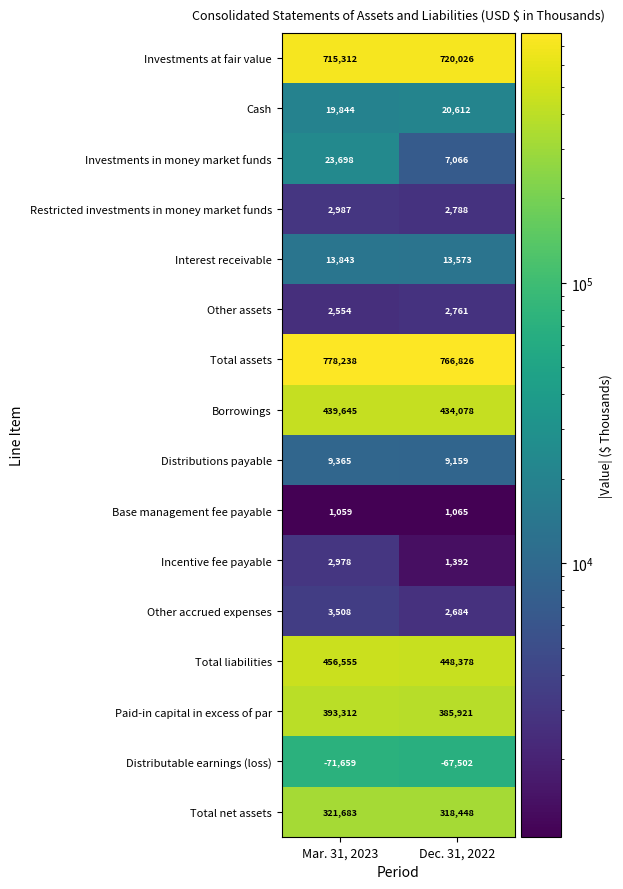

Between Mar. 31, 2023 and Dec. 31, 2022, which series saw the biggest shift?

Investments in money market funds